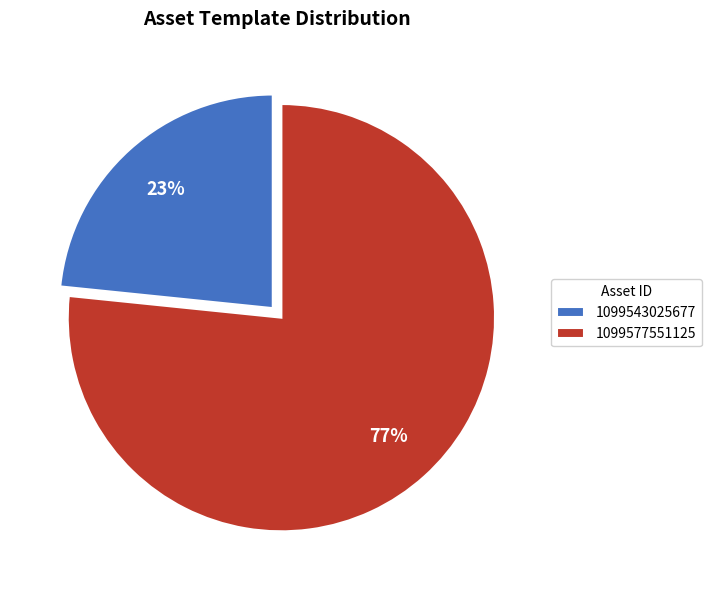

Do 1099543025677 and 1099577551125 together represent more than half of the pie?

Yes